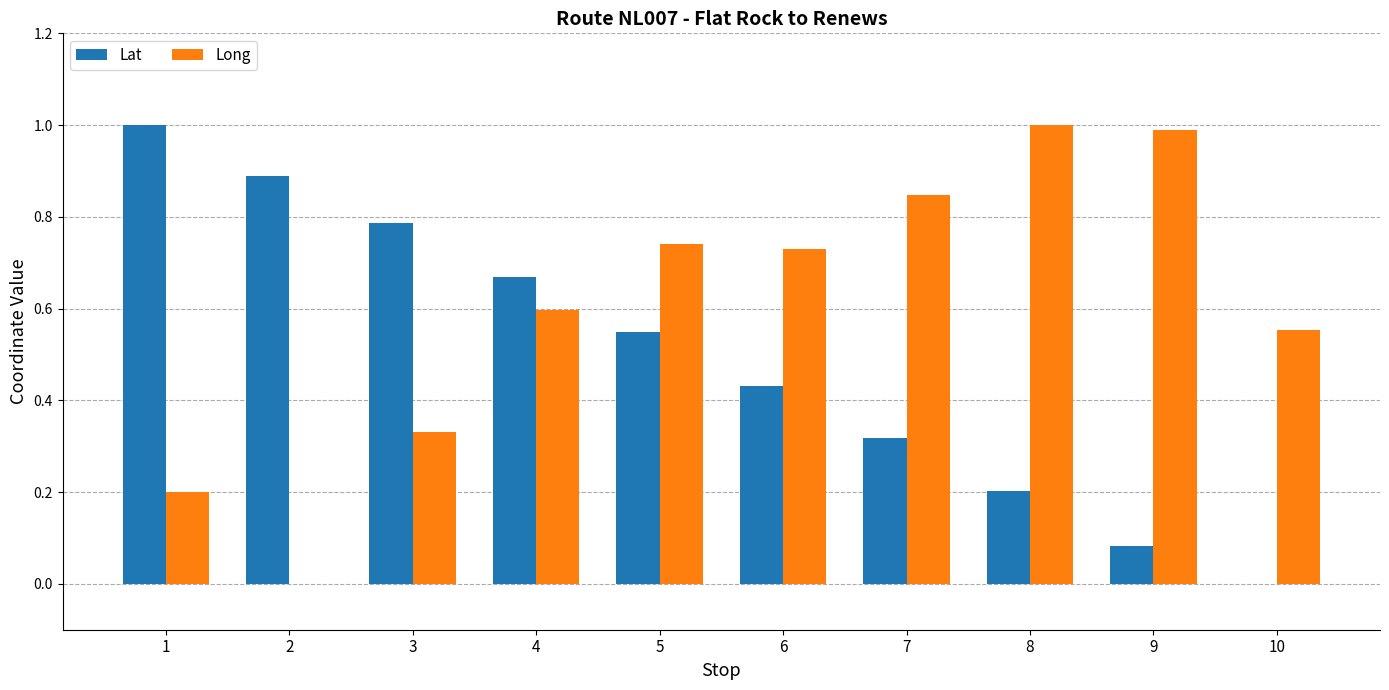

How many groups of bars are there?

10